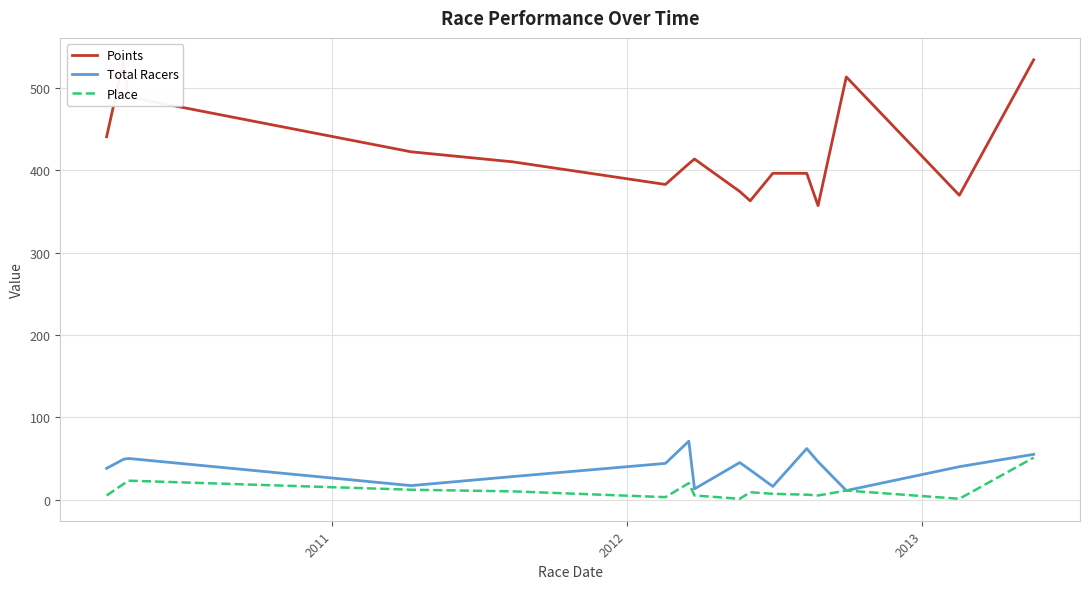

True or false: Total Racers and Points cross at least once.

False